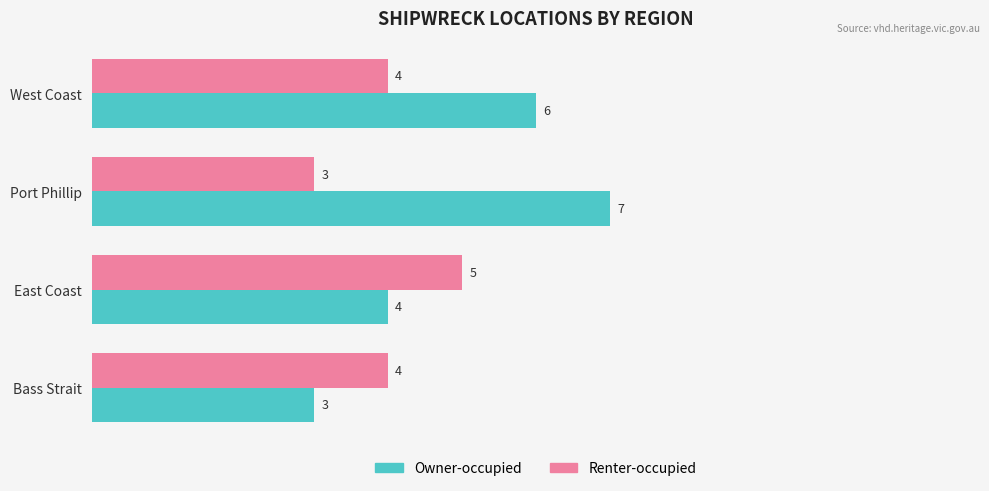

Between Bass Strait and West Coast, which series saw the biggest shift?

Owner-occupied